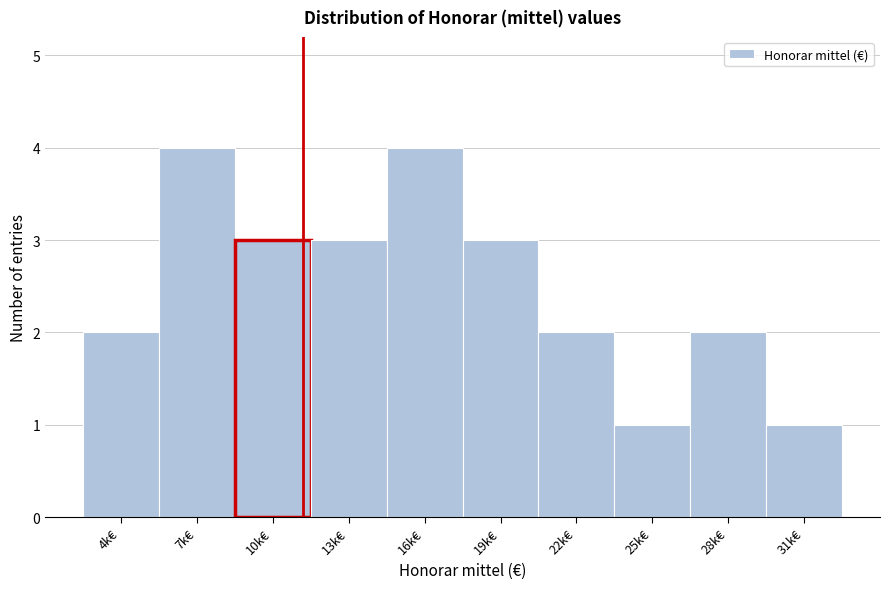

Reading right to left, list all the values displayed in this chart.

1	2	1	2	3	4	3	3	4	2